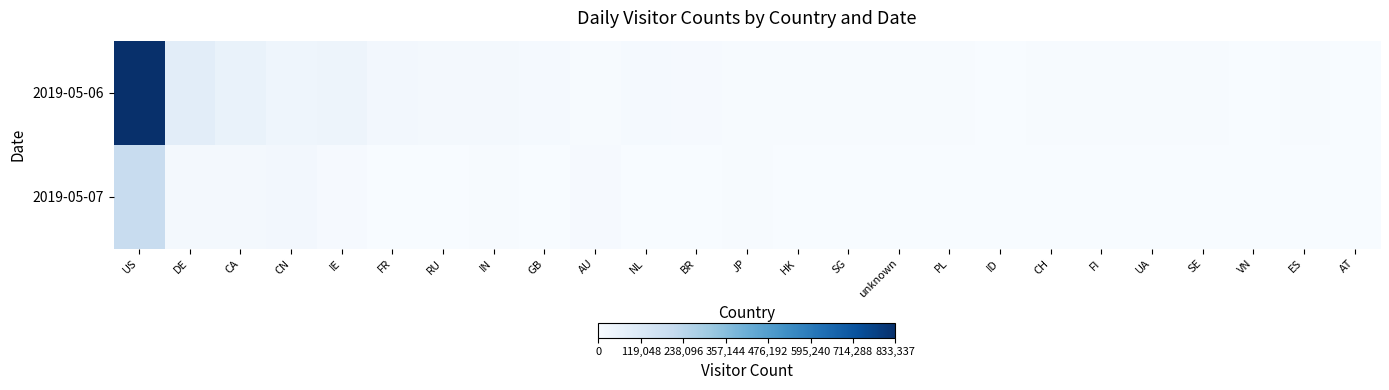

At which category is the sum across all series the highest?

US